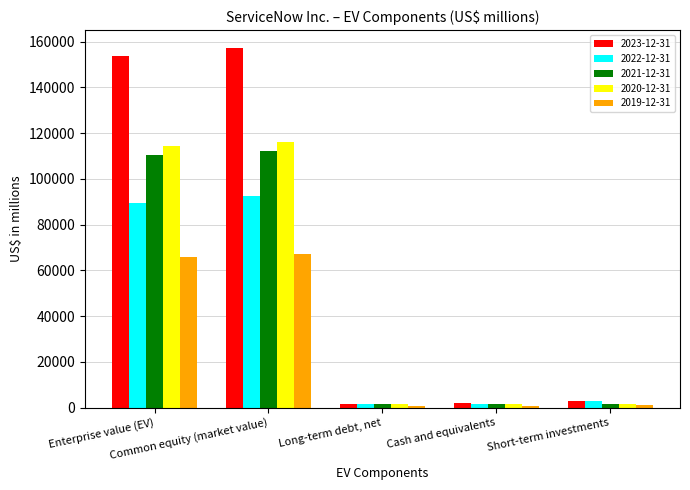

What is the approximate value of 2021-12-31 at Enterprise value (EV), to the nearest 10?

110440